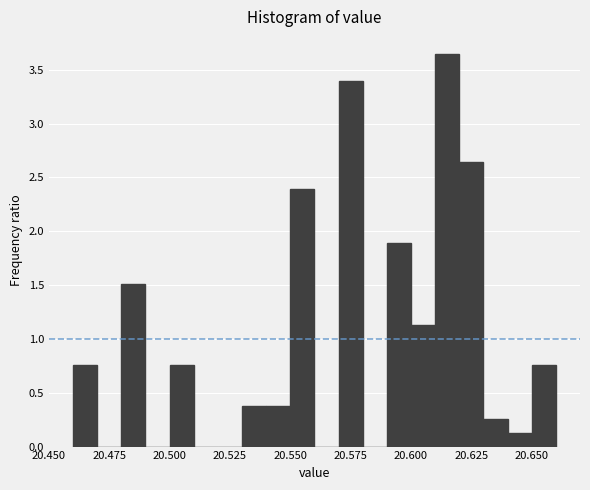

Around what value on the x-axis is the tallest bar? Give the approximate position of its centre, as read against the axis.

20.615